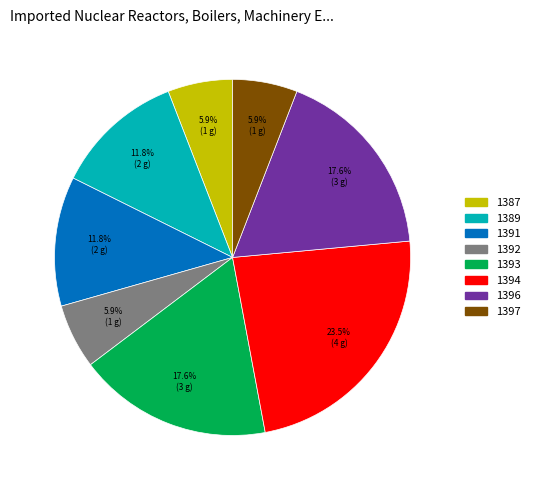

To the nearest percent, what portion does 1389 represent?

12%